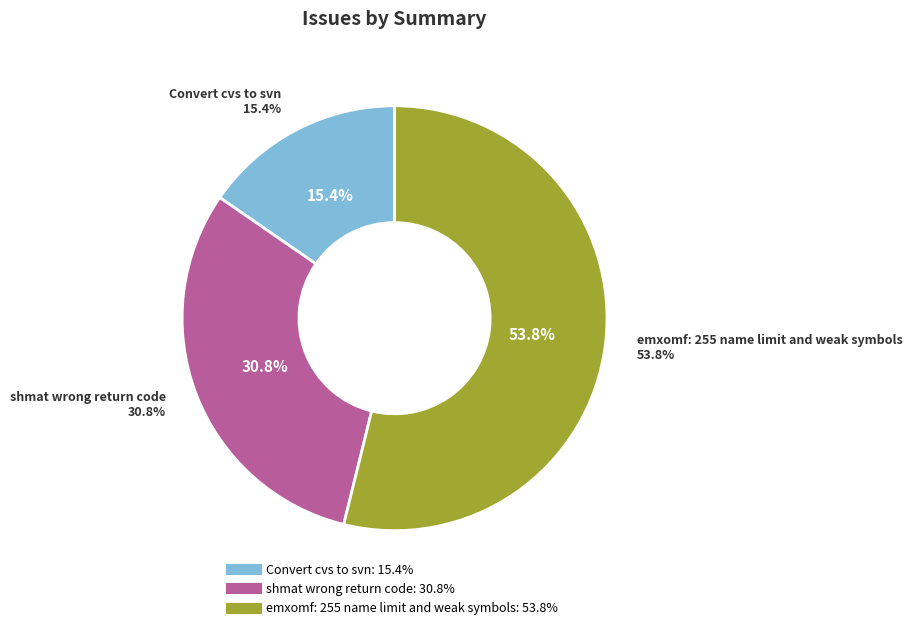

How many segments does this pie chart have?

3